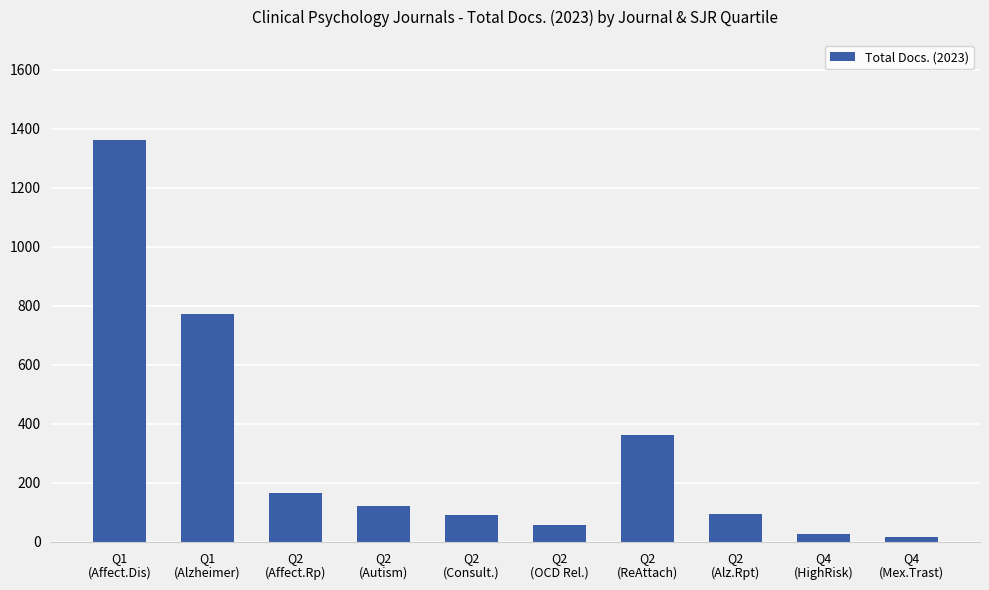

Are the bars grouped side by side (vs. stacked)?

No